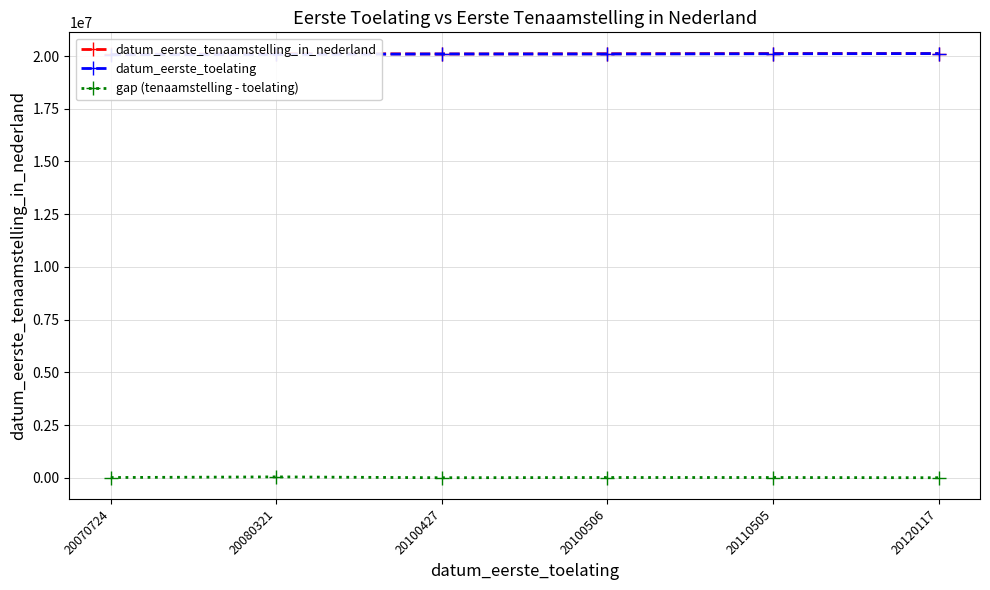

Reading left to right, list all the values displayed in this chart.

datum_eerste_tenaamstelling_in_nederland: 20080321	20120210	20100506	20110523	20120822	20120210
datum_eerste_toelating: 20070724	20080321	20100427	20100506	20110505	20120117
gap (tenaamstelling - toelating): 9597	39889	79	10017	10317	93